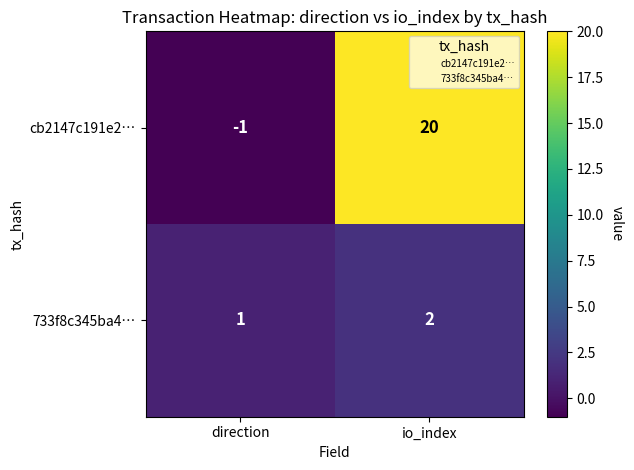

What is the maximum value shown in the chart?

20